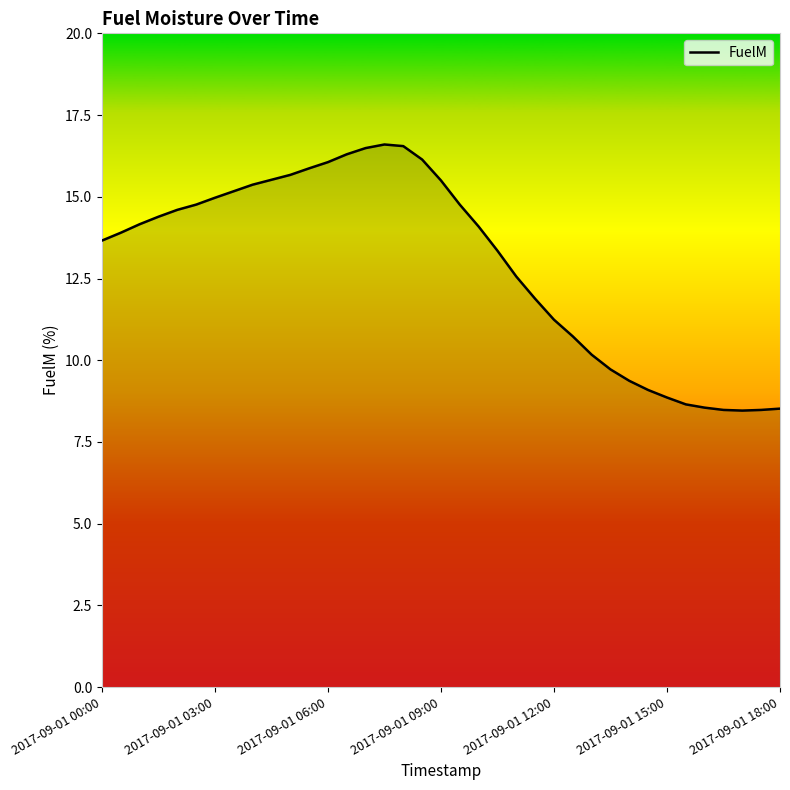

What is the minimum value shown in the chart?

8.5